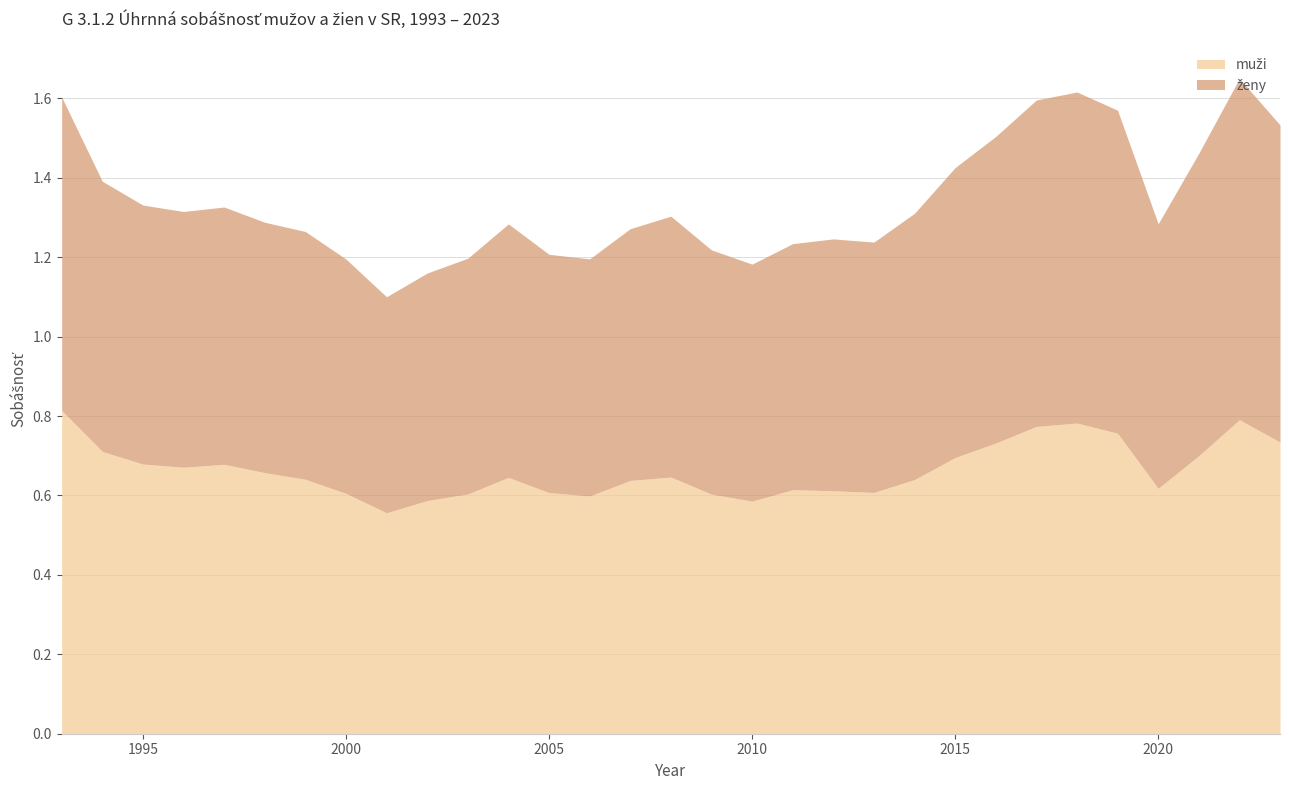

At which category is the sum across all series the highest?

2022